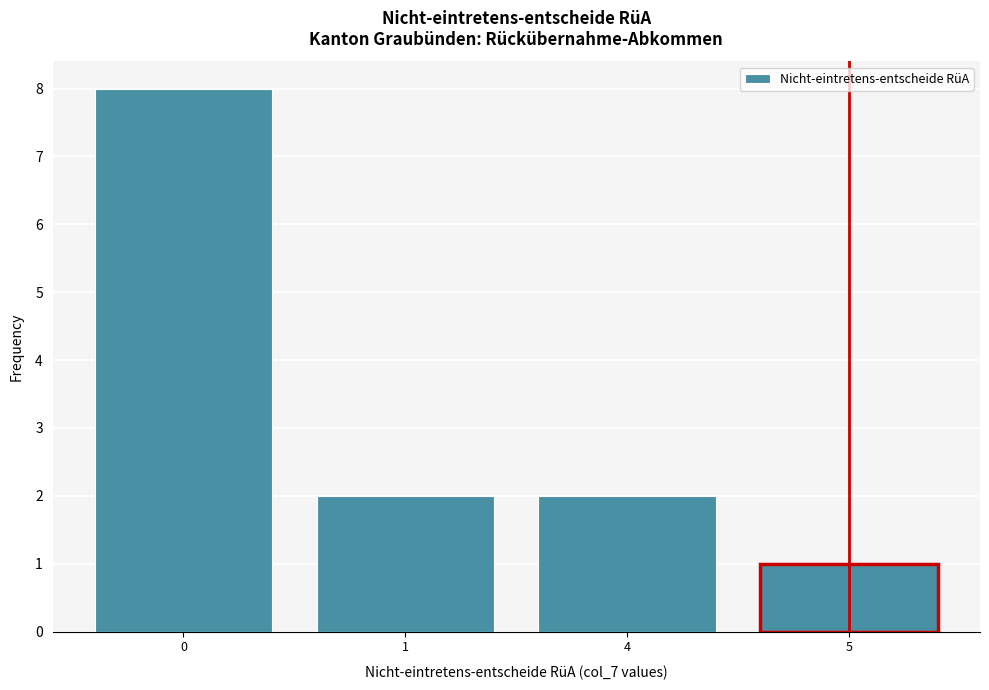

Reading left to right, transcribe all the data shown in this chart.

0=8	1=2	4=2	5=1